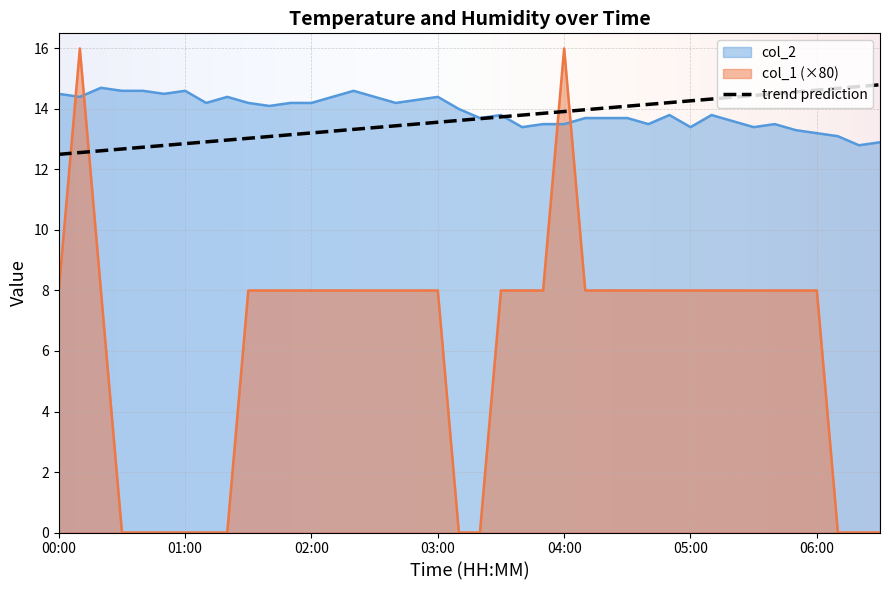

Which series has the largest range (max minus min)?

col_1 (×80)